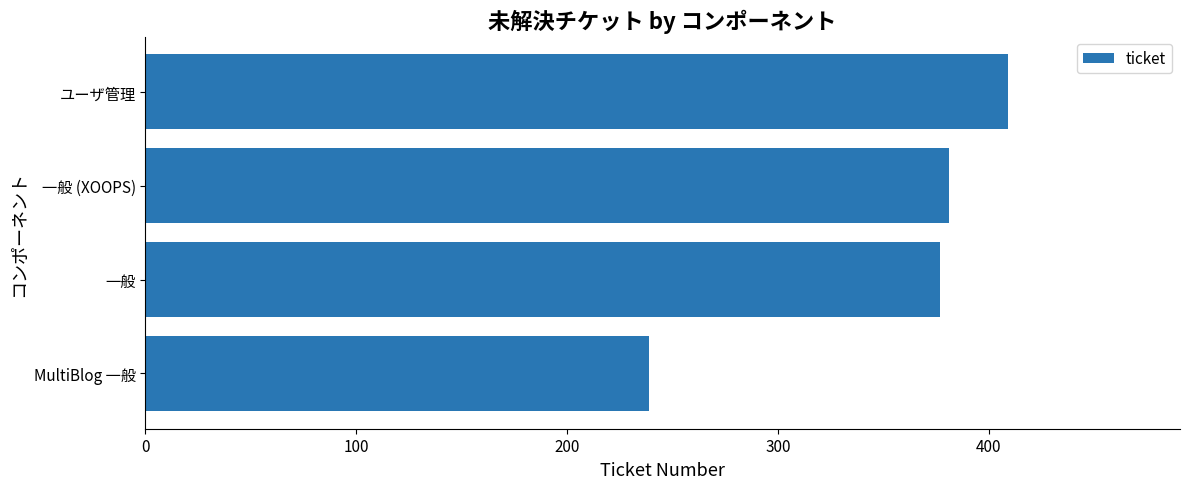

List the labels in order of value, smallest first.

MultiBlog 一般, 一般, 一般 (XOOPS), ユーザ管理